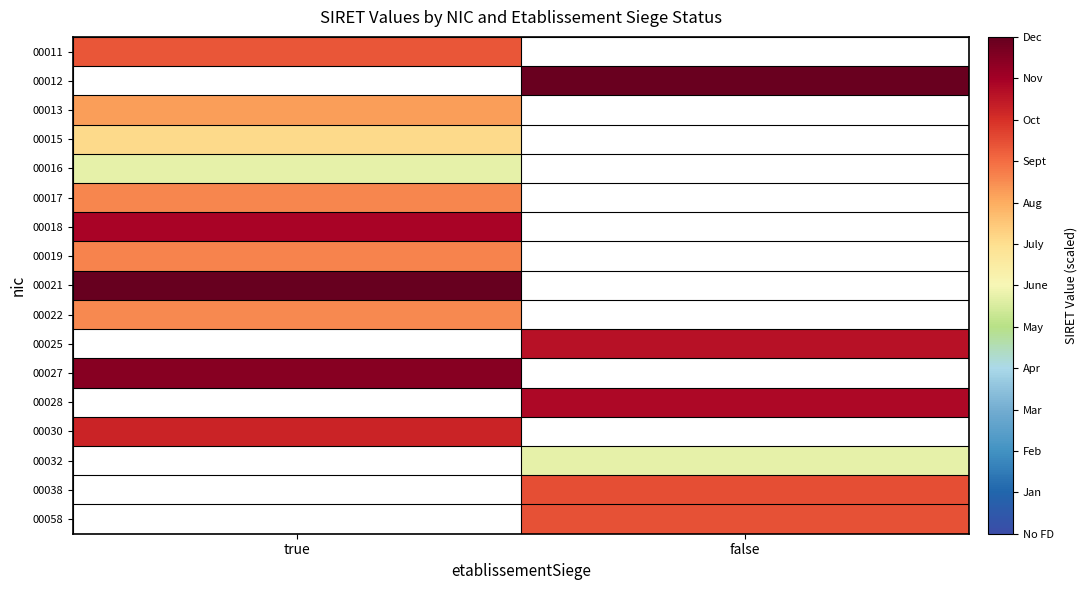

List the series in order of their peak value, lowest first.

00016, 00015, 00011, 00012, 00013, 00022, 00017, 00019, 00018, 00021, 00025, 00027, 00028, 00030, 00032, 00038, 00058